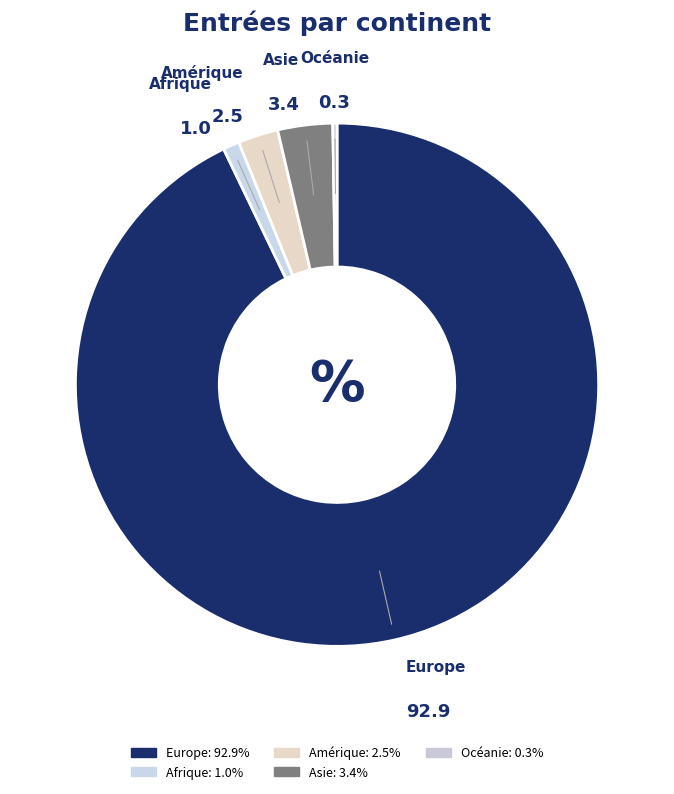

How many segments does this pie chart have?

5